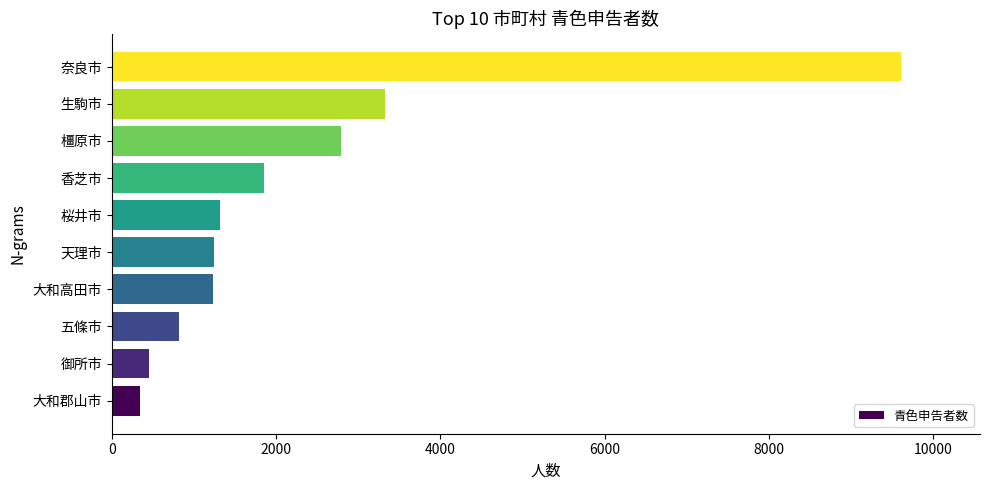

What is the difference between the maximum and minimum values?

9265